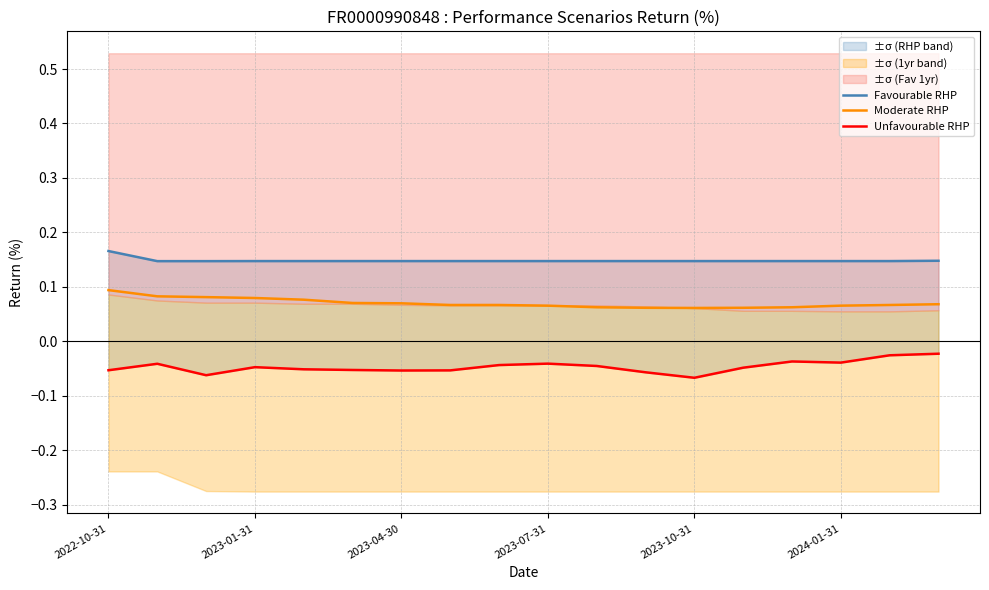

Is the value of Favourable RHP at 2022-10-31 greater than the value of Unfavourable RHP at 2024-01-31?

Yes